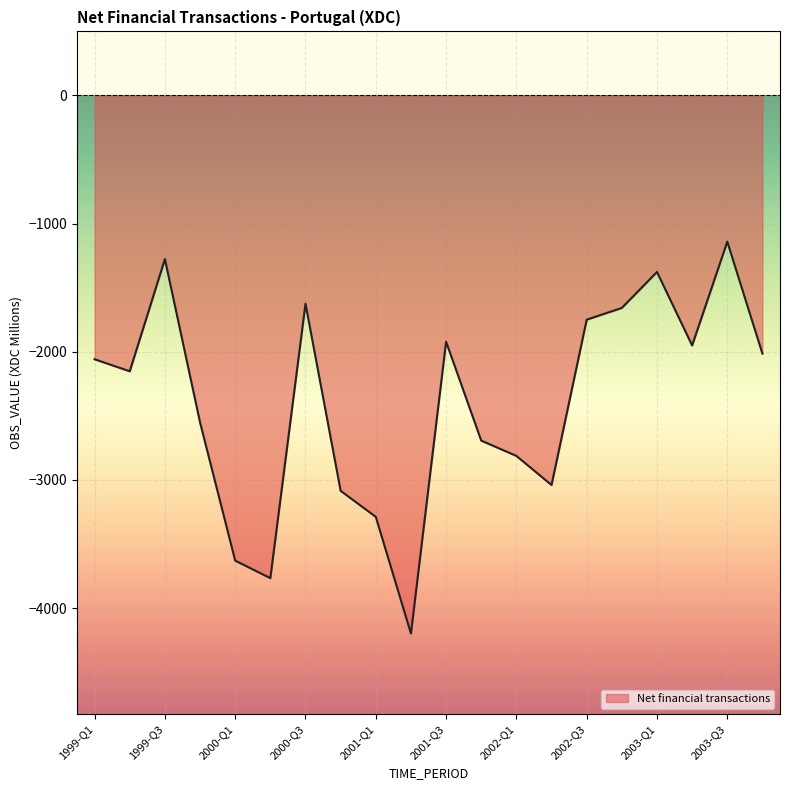

What is the smallest value displayed?

-4198.8